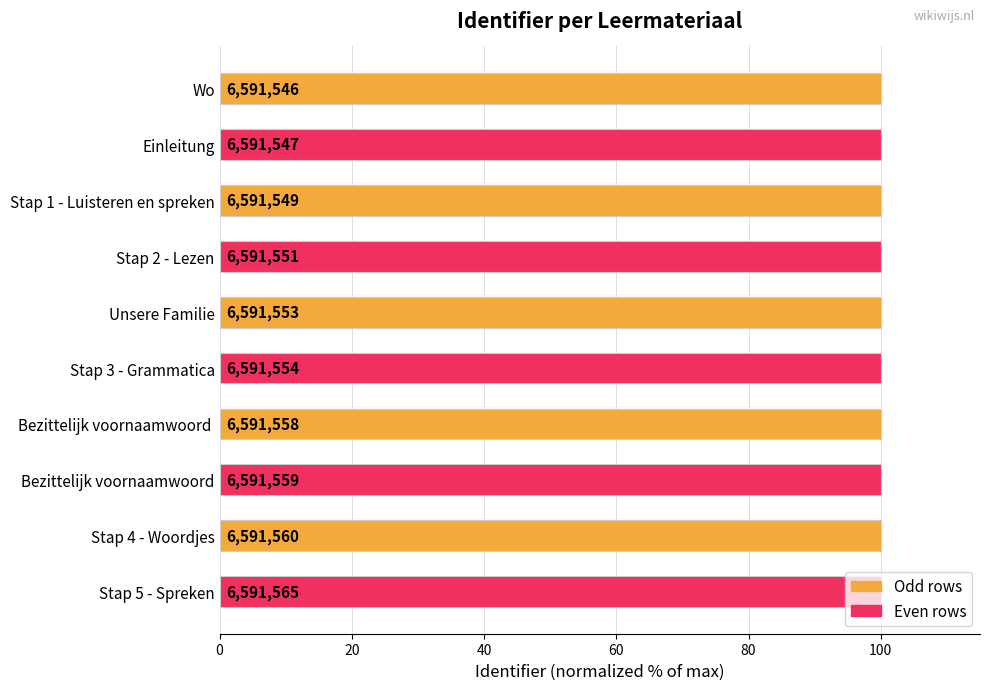

Does the chart contain any negative values?

No